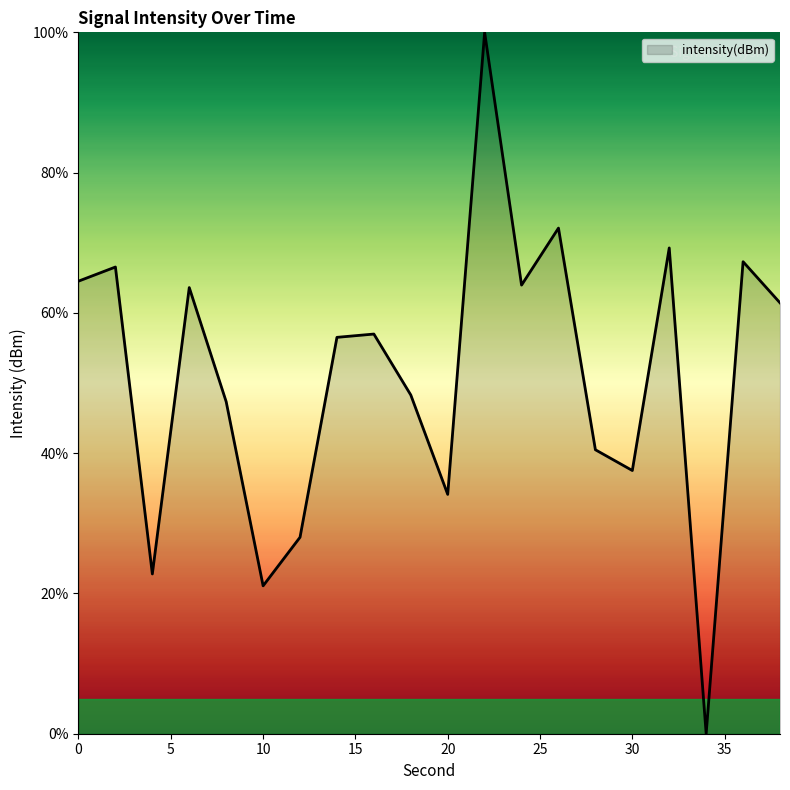

How many interior local valleys (lower than both neighbors) does the data have?

6